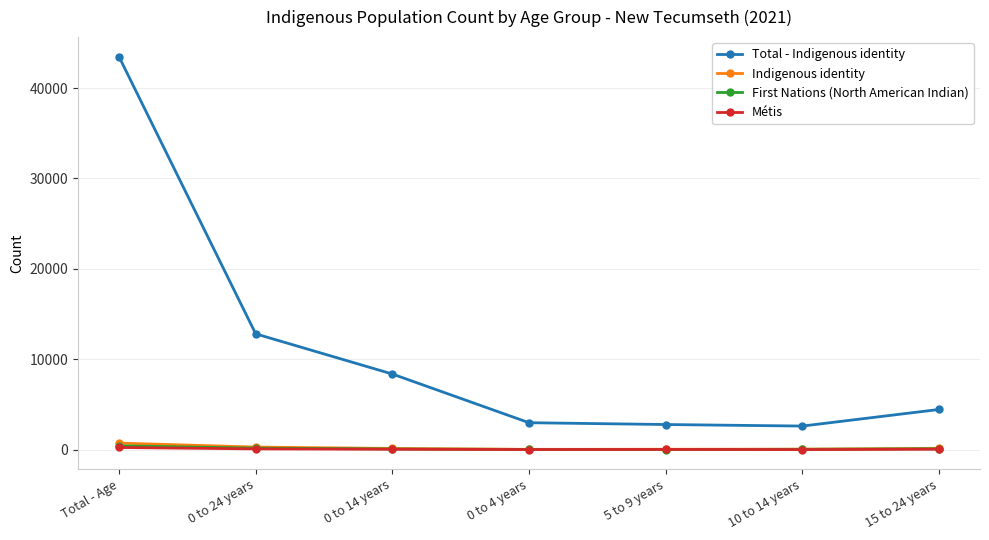

Which series has the largest total across all categories?

Total - Indigenous identity